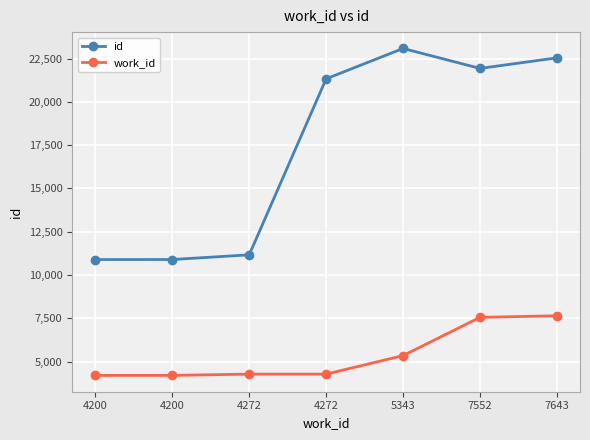

What is the sum of all id values?

121837